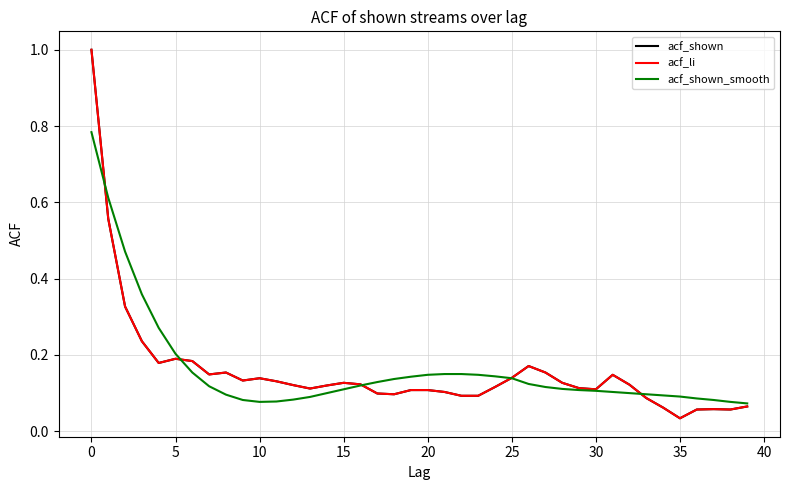

Reading right to left, transcribe all the data shown in this chart.

acf_shown: 0.1	0.1	0.1	0.1	0.0	0.1	0.1	0.1	0.1	0.1	0.1	0.1	0.2	0.2	0.1	0.1	0.1	0.1	0.1	0.1	0.1	0.1	0.1	0.1	0.1	0.1	0.1	0.1	0.1	0.1	0.1	0.2	0.1	0.2	0.2	0.2	0.2	0.3	0.6	1.0
acf_li: 0.1	0.1	0.1	0.1	0.0	0.1	0.1	0.1	0.1	0.1	0.1	0.1	0.2	0.2	0.1	0.1	0.1	0.1	0.1	0.1	0.1	0.1	0.1	0.1	0.1	0.1	0.1	0.1	0.1	0.1	0.1	0.2	0.1	0.2	0.2	0.2	0.2	0.3	0.6	1.0
acf_shown_smooth: 0.1	0.1	0.1	0.1	0.1	0.1	0.1	0.1	0.1	0.1	0.1	0.1	0.1	0.1	0.1	0.1	0.1	0.1	0.1	0.1	0.1	0.1	0.1	0.1	0.1	0.1	0.1	0.1	0.1	0.1	0.1	0.1	0.1	0.2	0.2	0.3	0.4	0.5	0.6	0.8